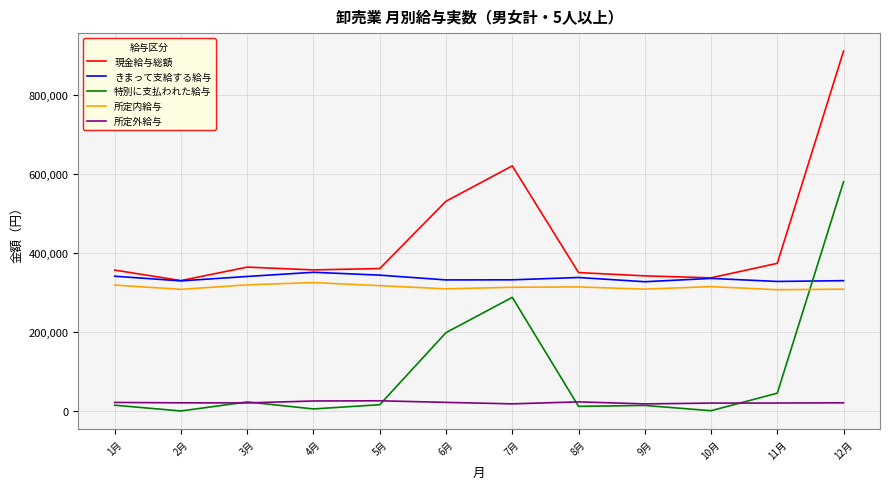

What is the maximum value for 特別に支払われた給与?

580256